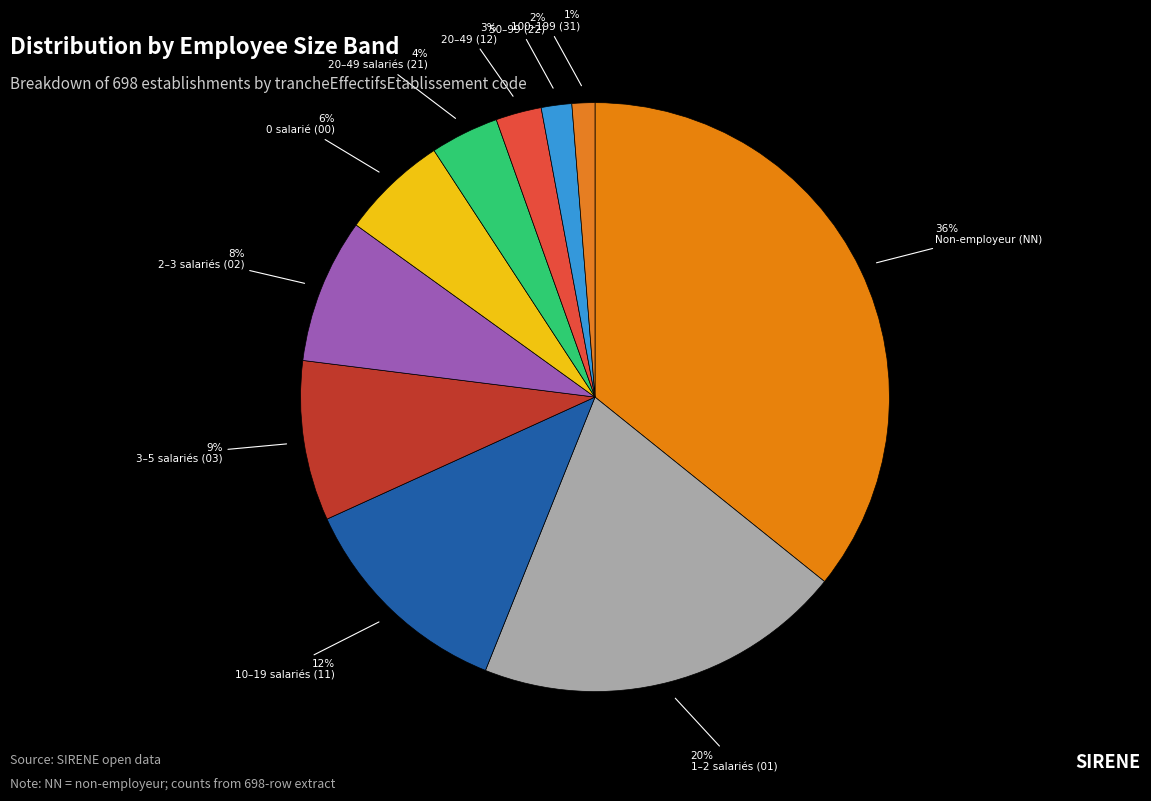

Which category has the smallest portion of the pie?

31